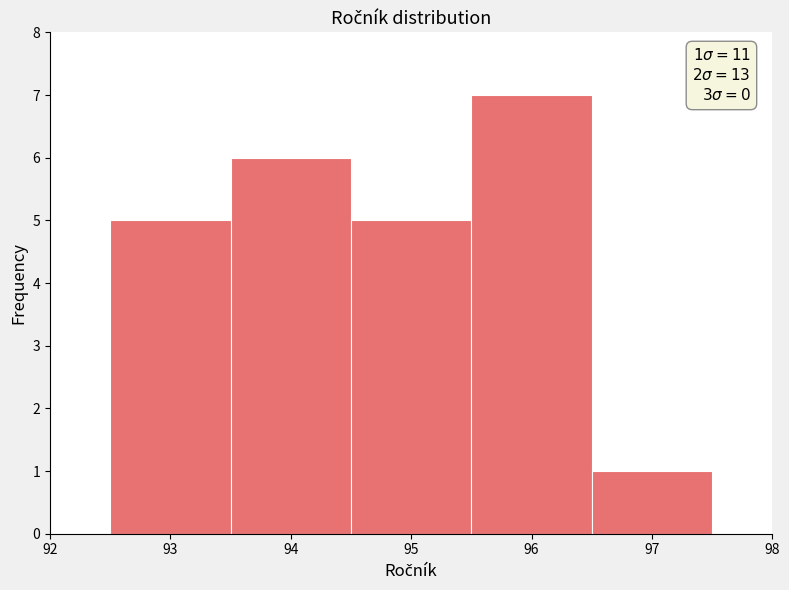

Which range on the x-axis has the tallest bar?

95.5 to 96.5